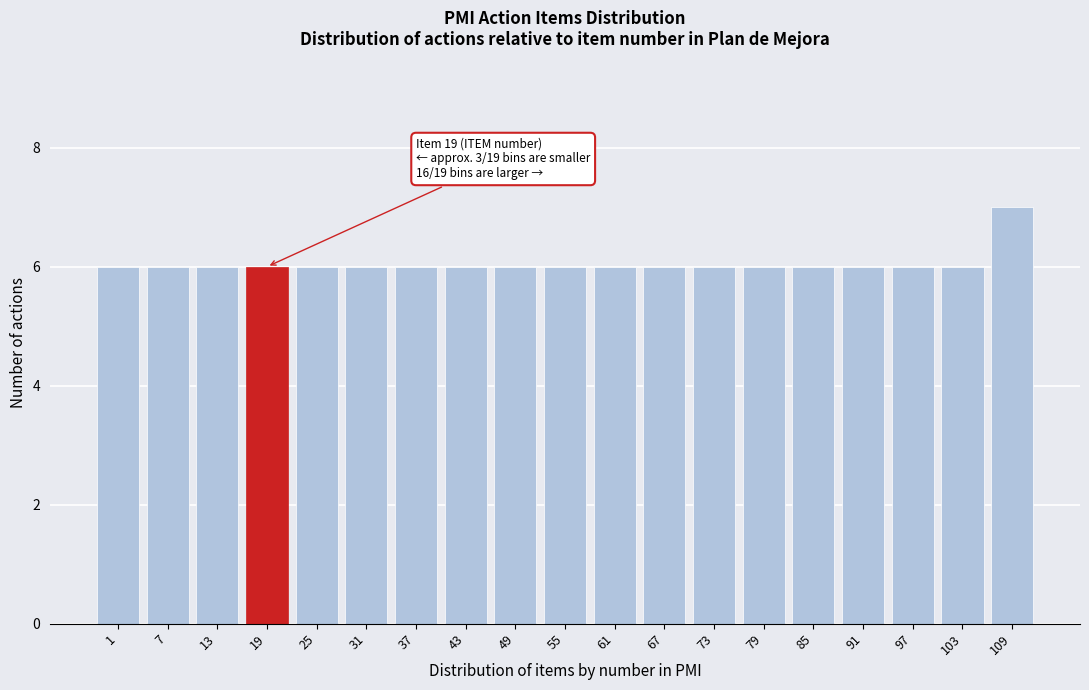

Reading left to right, transcribe all the data shown in this chart.

6	6	6	6	6	6	6	6	6	6	6	6	6	6	6	6	6	6	7